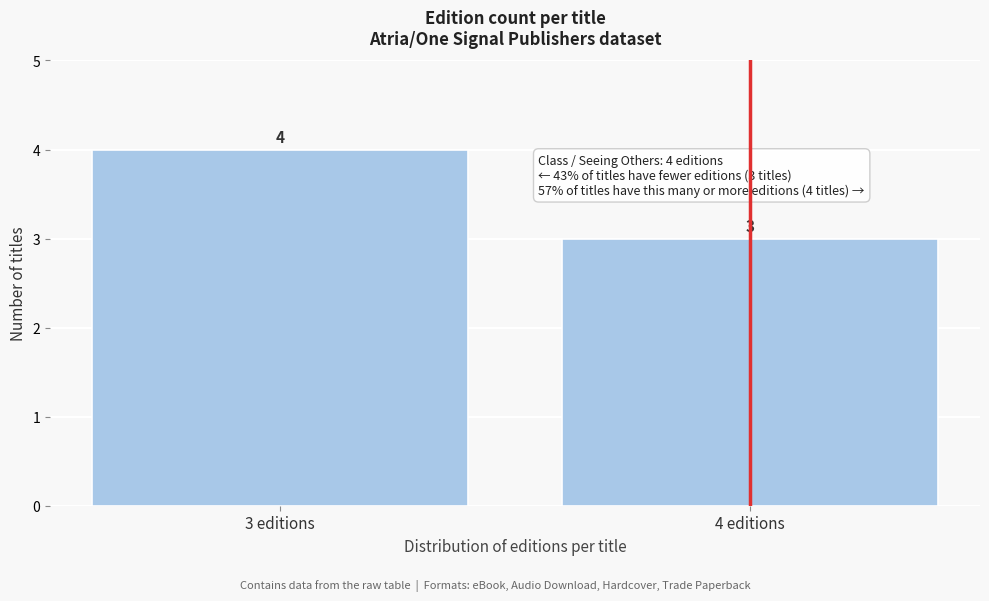

Reading left to right, what are all the values shown in this chart?

4	3